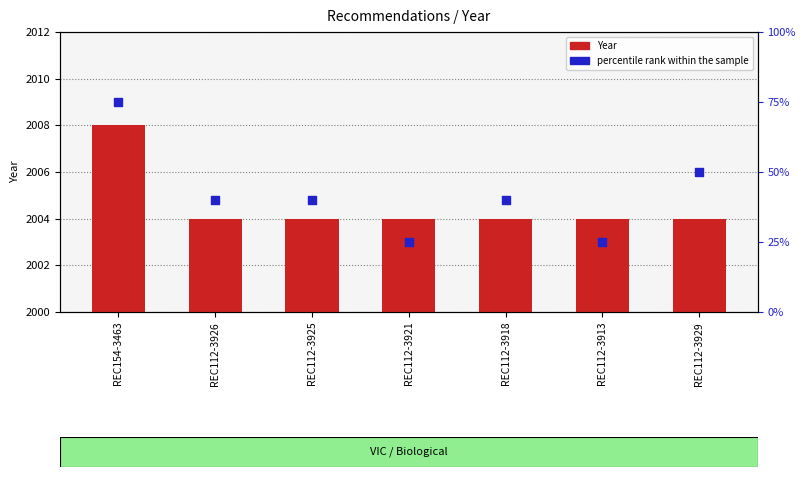

At how many categories does at least one series exceed 1502?

7